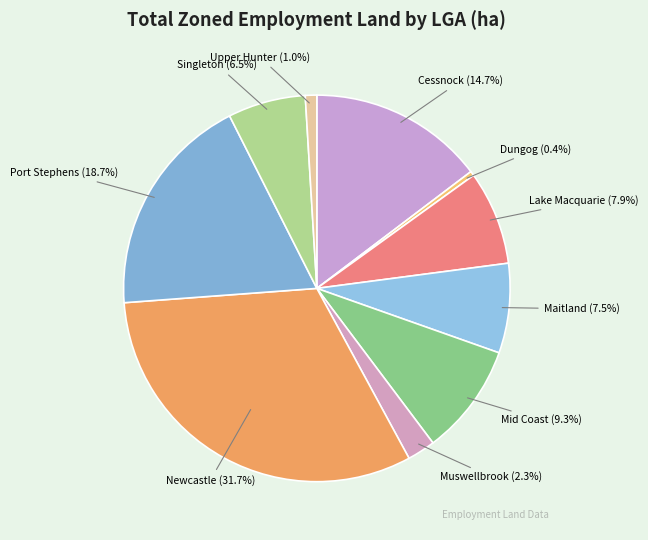

The Mid Coast slice represents 16% of the pie. True or false?

False